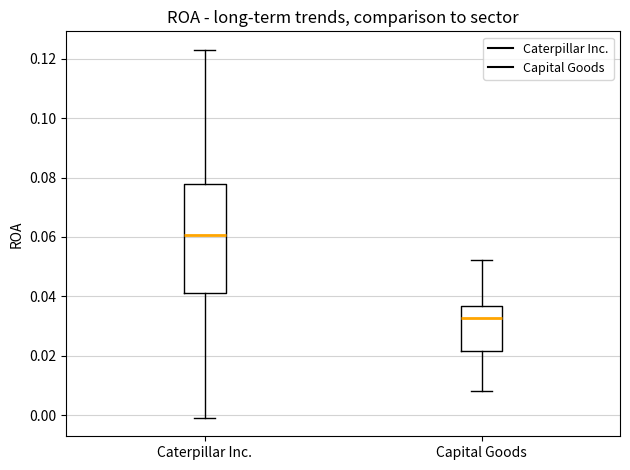

Which box is the tallest, from its lower edge to its upper edge?

Caterpillar Inc.